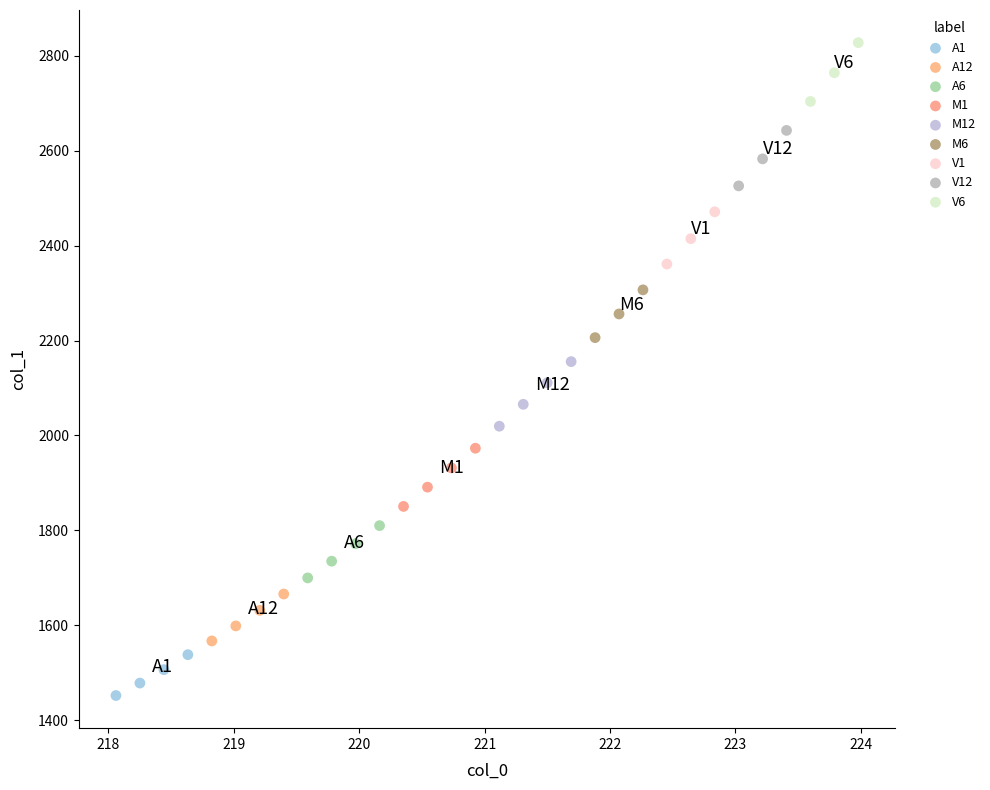

Which series contains the lowest Y value?

A1